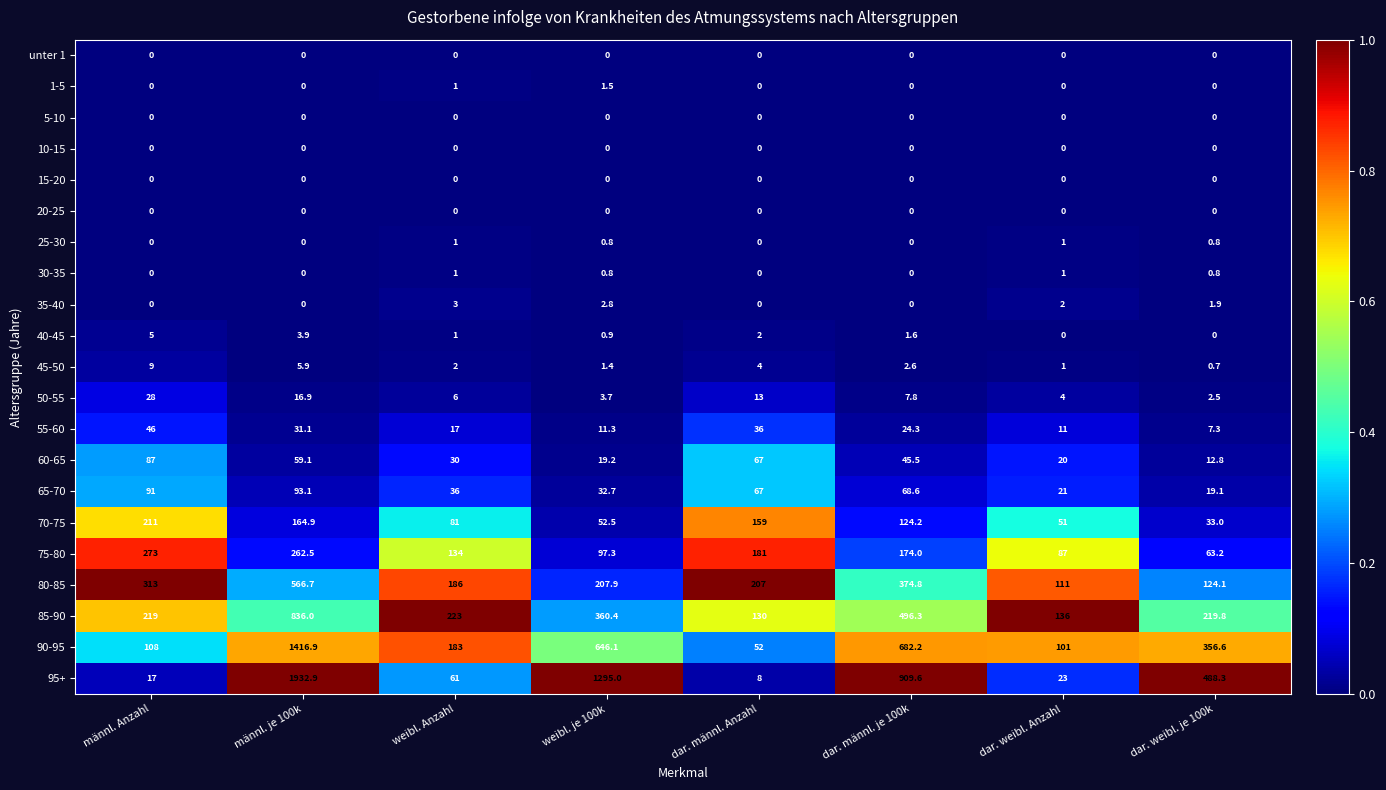

What is the approximate value of 25-30 at weibl. Anzahl?

1.0